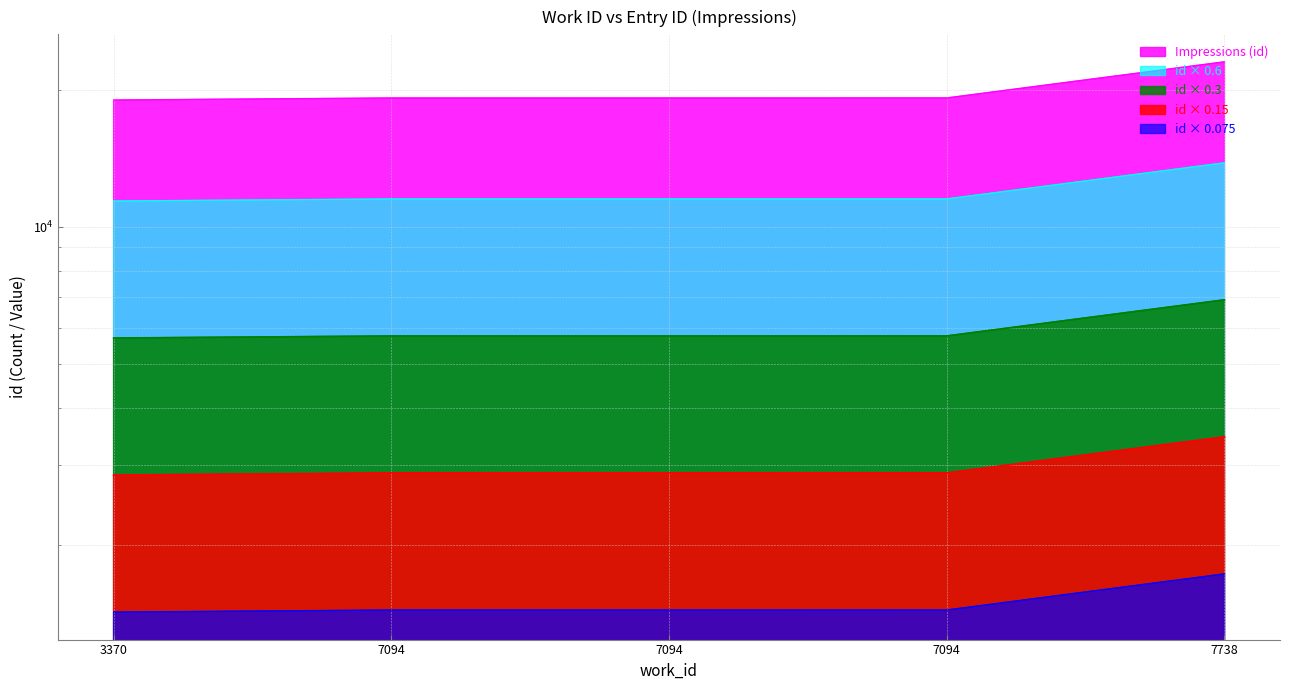

What is the ratio of the value at 7094 to the value at 7094?

1.0